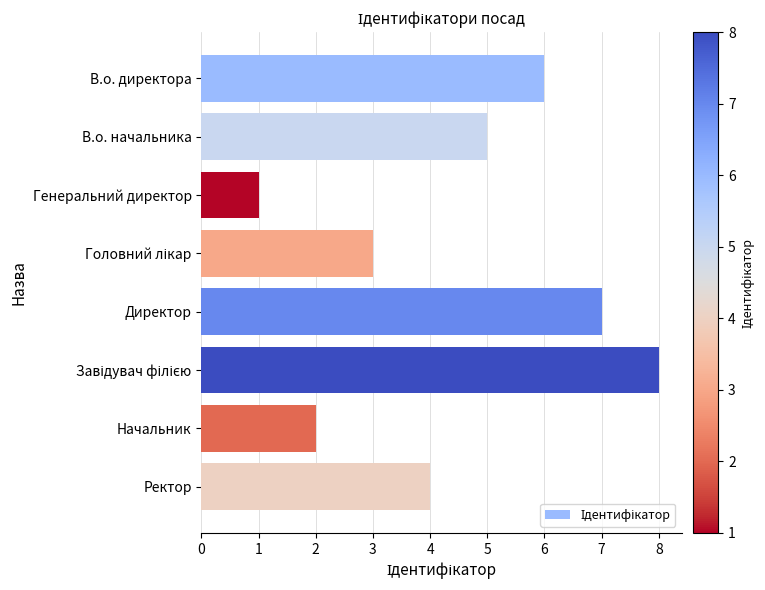

What is the change in value from Директор to Ректор?

-3